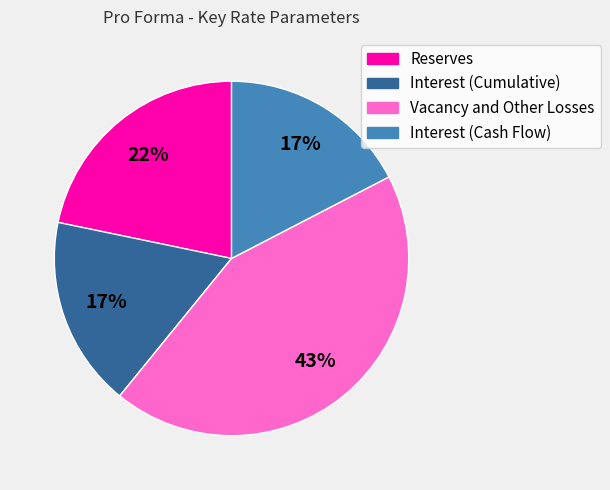

What is the largest slice in the pie chart?

Vacancy and Other Losses